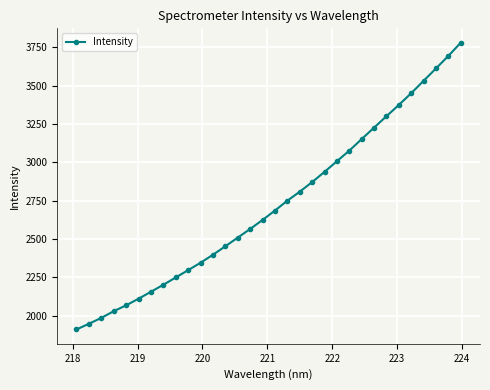

What is the value of the 10th point from the left?

2298.0